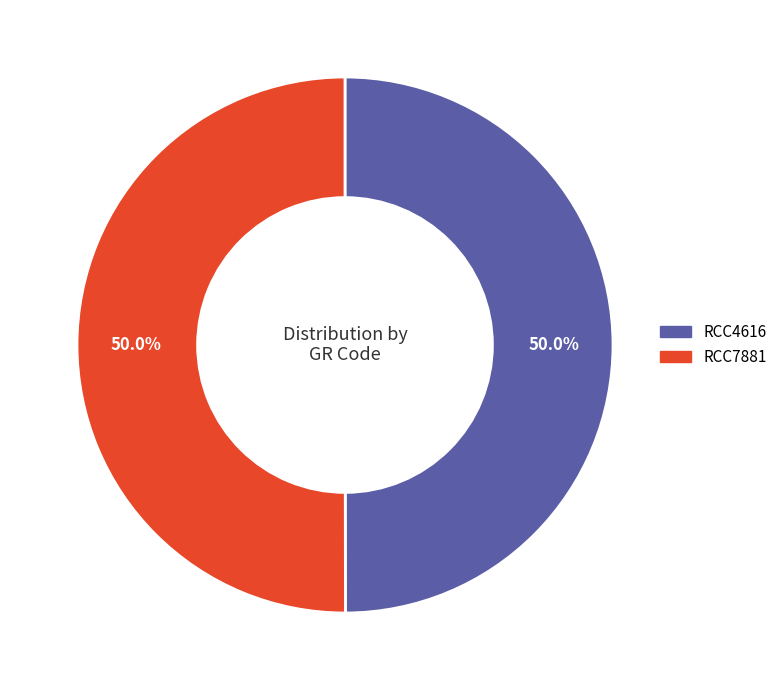

What is the total percentage of RCC7881 and RCC4616?

100.0%